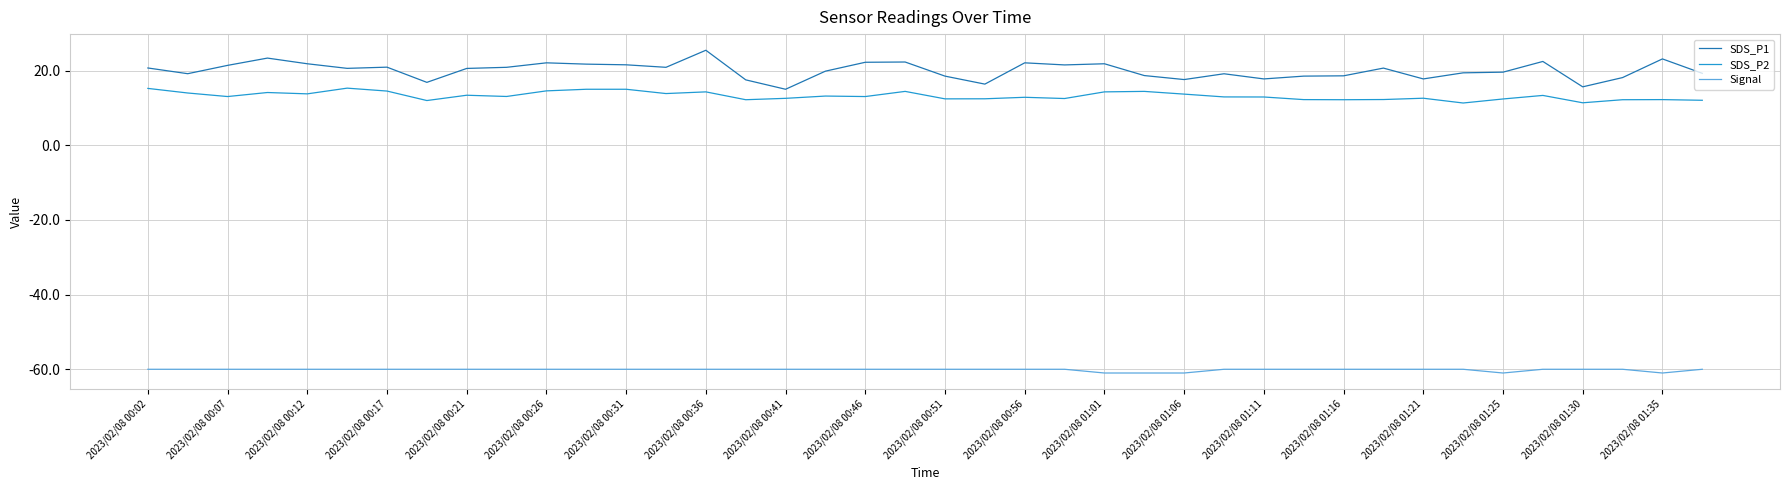

What is the sum of all SDS_P1 values?

801.6